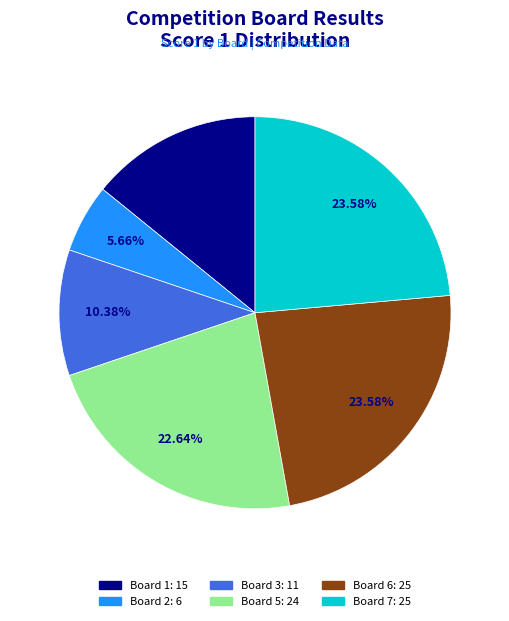

Is there a majority slice in this chart?

No